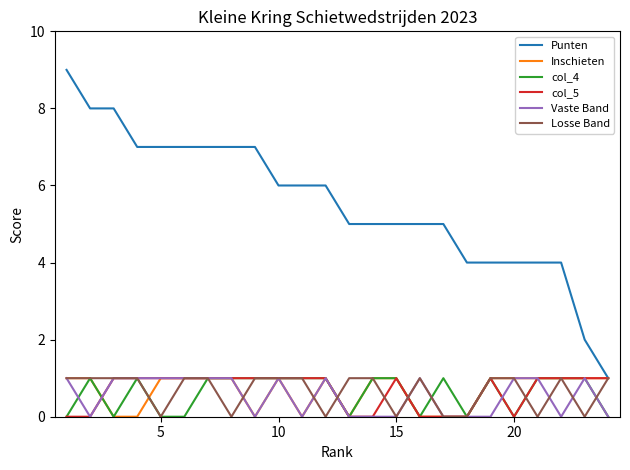

Which series has the largest range (max minus min)?

Punten